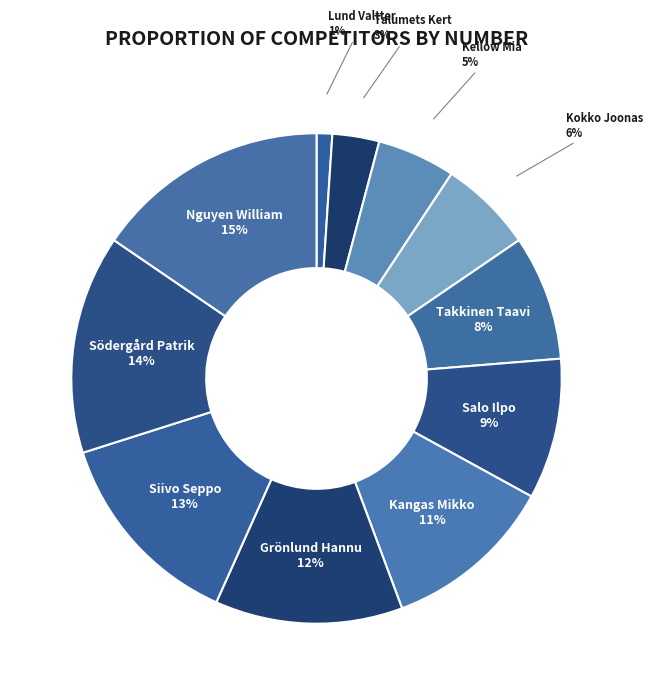

Combined, do Lund Valtter and Talumets Kert account for over 50%?

No